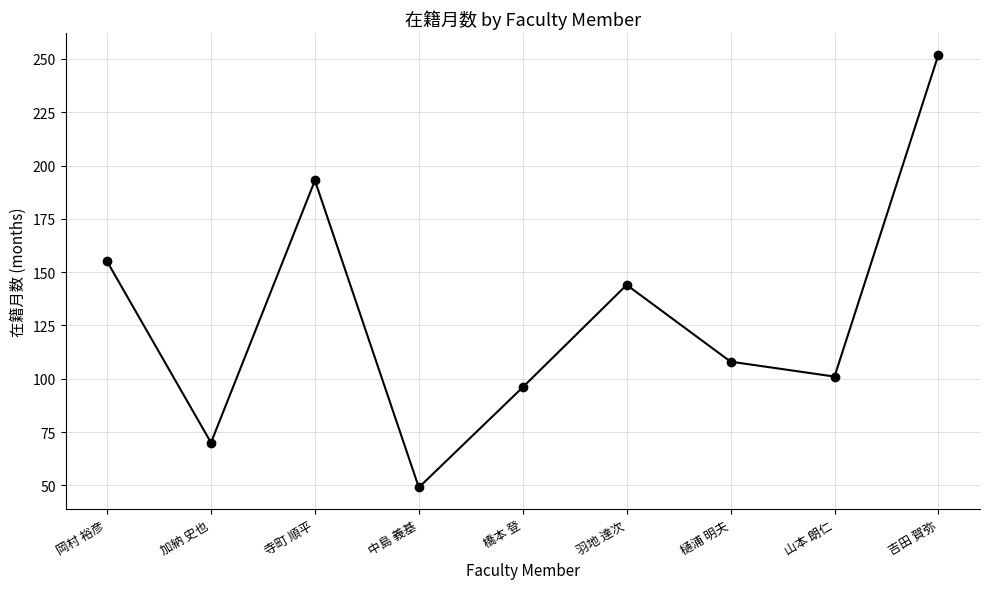

What is the sum of all values?

1168